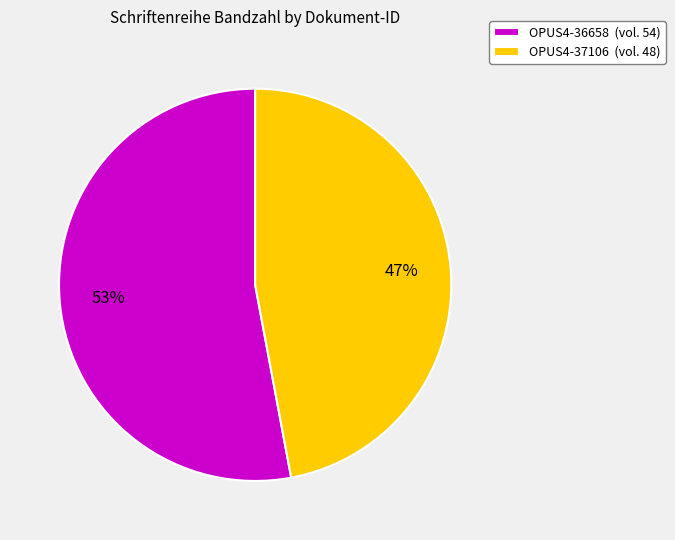

Rank the categories by value from highest to lowest.

OPUS4-36658, OPUS4-37106